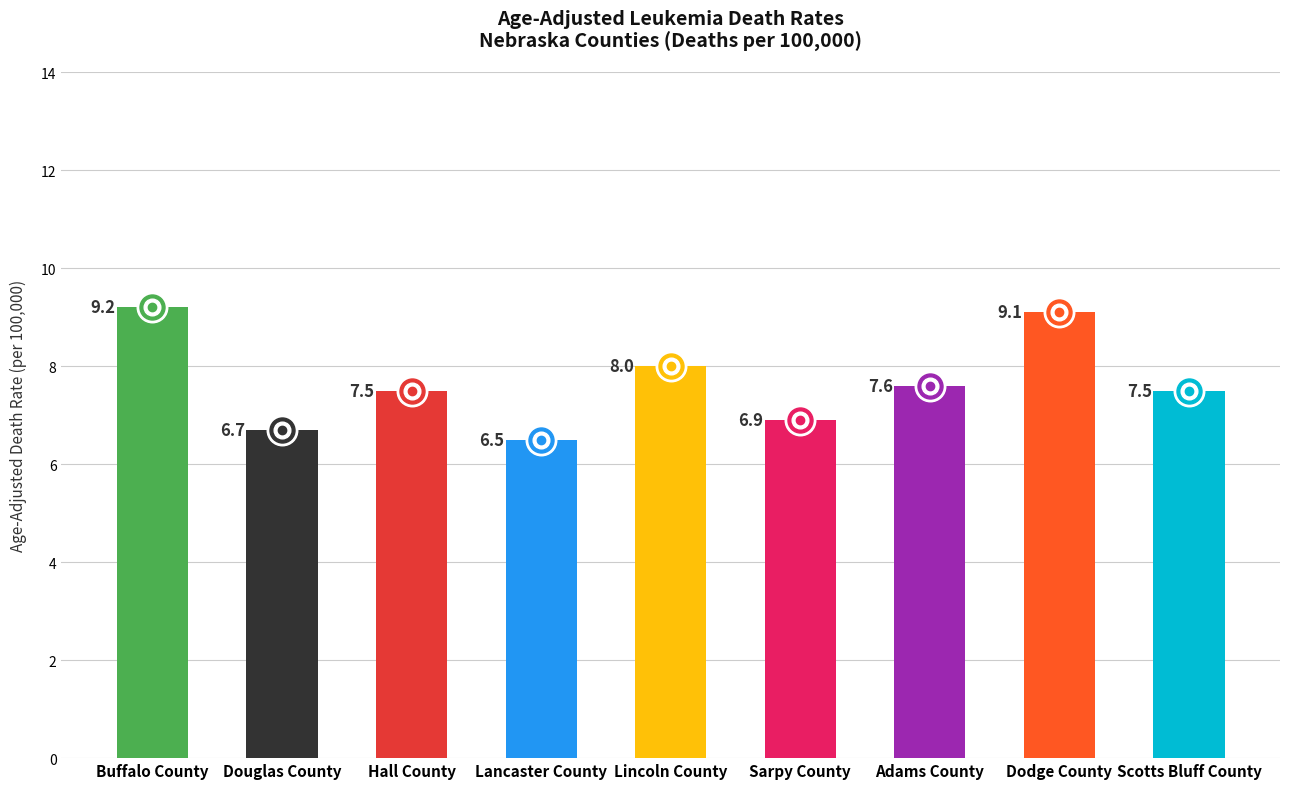

What is the difference between the values at Lincoln County and Adams County?

0.4